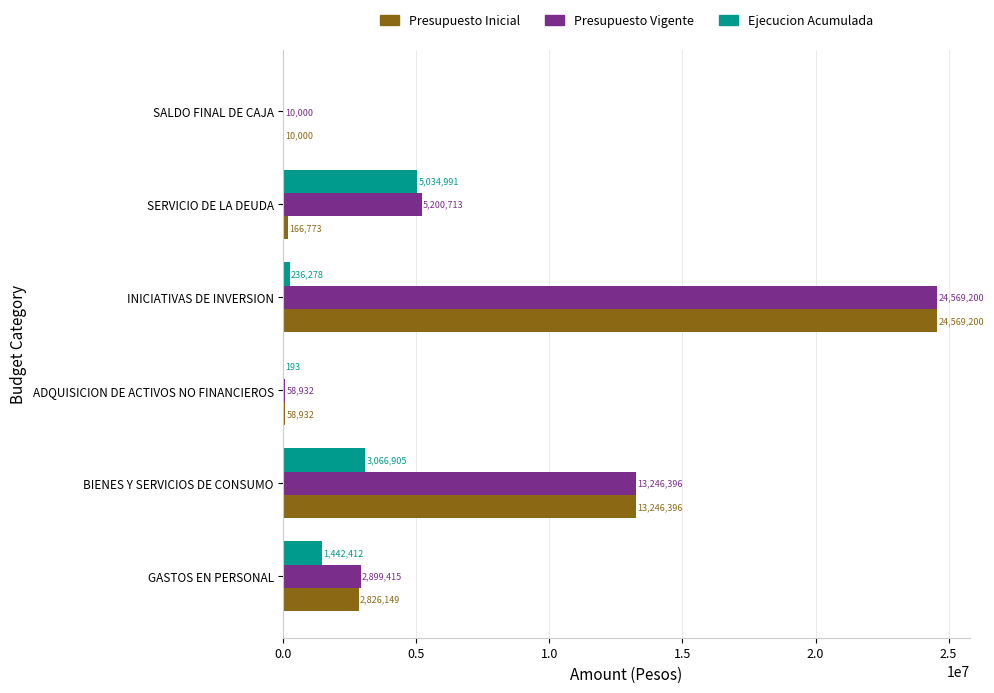

Where is Presupuesto Inicial nearest to the value 12289600?

BIENES Y SERVICIOS DE CONSUMO